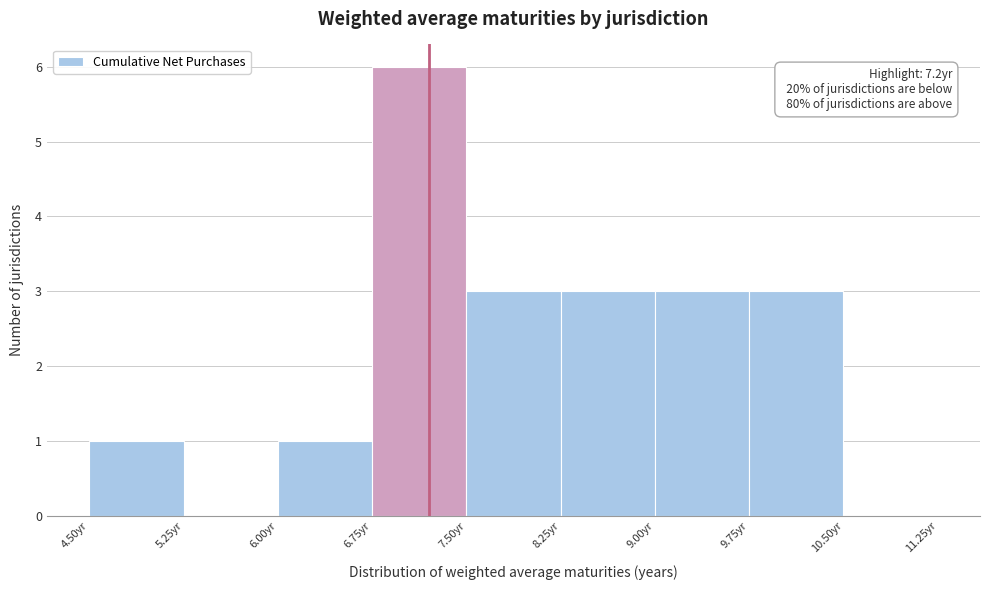

Over which range of the x-axis is the bar tallest?

6.75 to 7.50